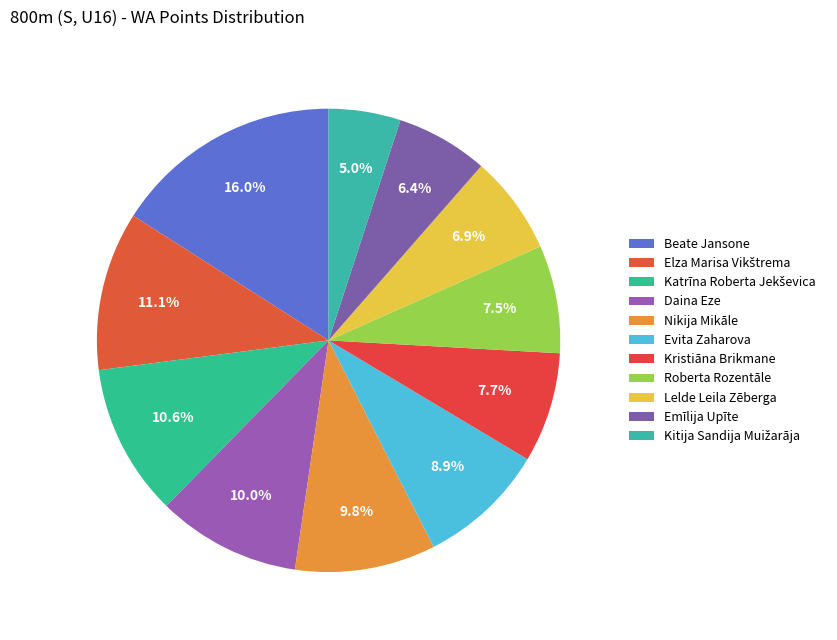

To the nearest percent, what is the average slice percentage?

9%